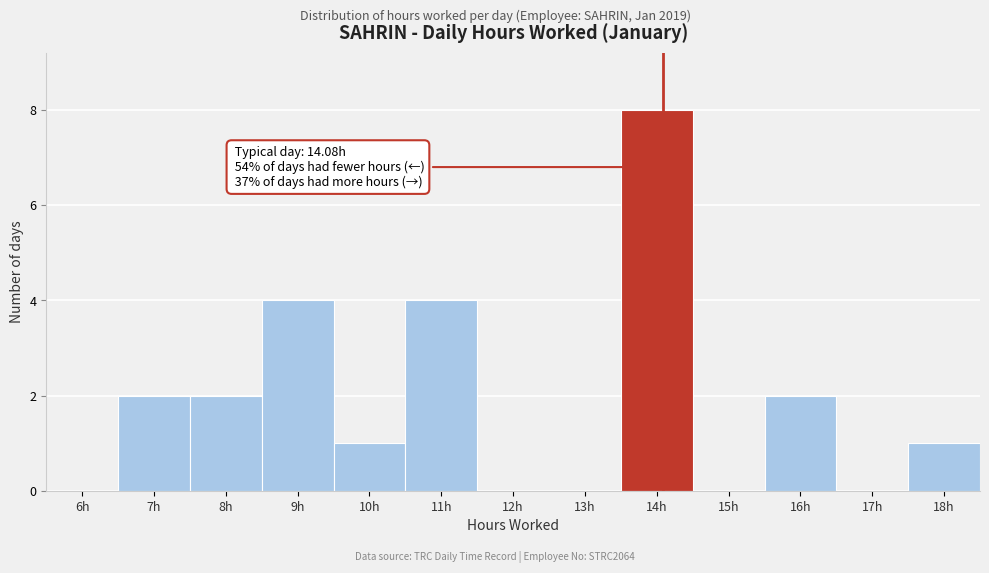

Reading left to right, list all the values displayed in this chart.

6h=0	7h=2	8h=2	9h=4	10h=1	11h=4	12h=0	13h=0	14h=8	15h=0	16h=2	17h=0	18h=1